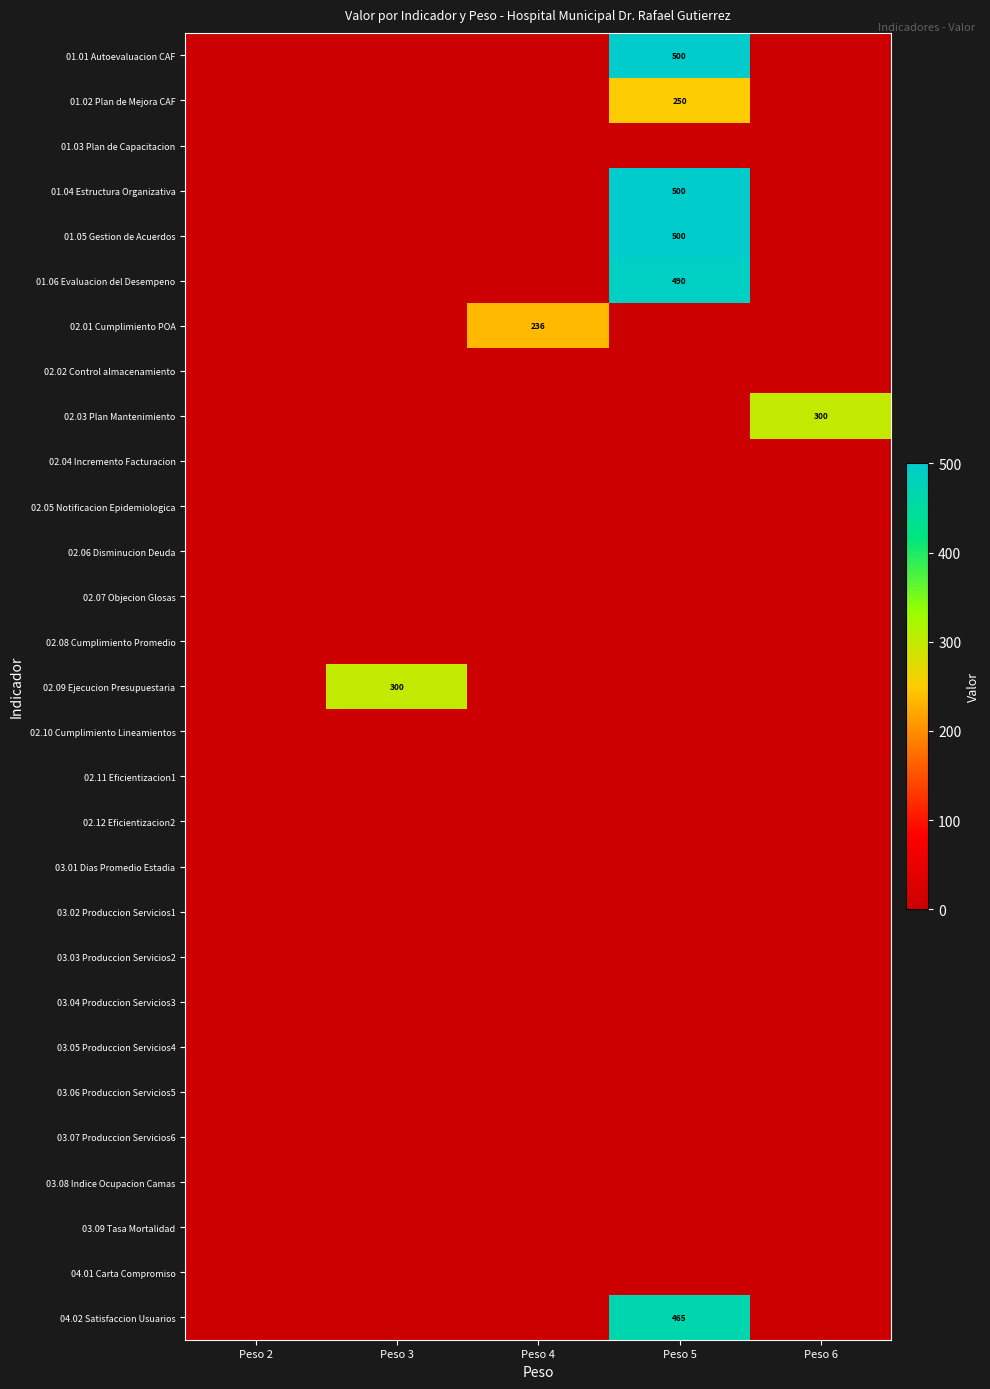

Which has a higher value, Peso 3 or Peso 4?

Peso 3